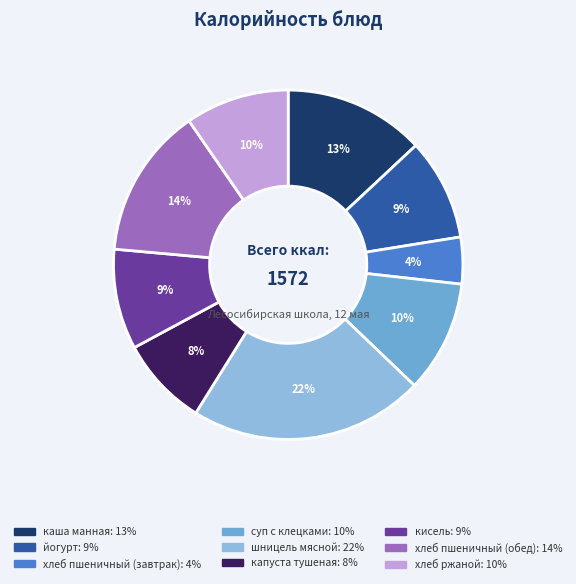

What is the ratio of the value at хлеб ржаной to the value at капуста тушеная?

1.2